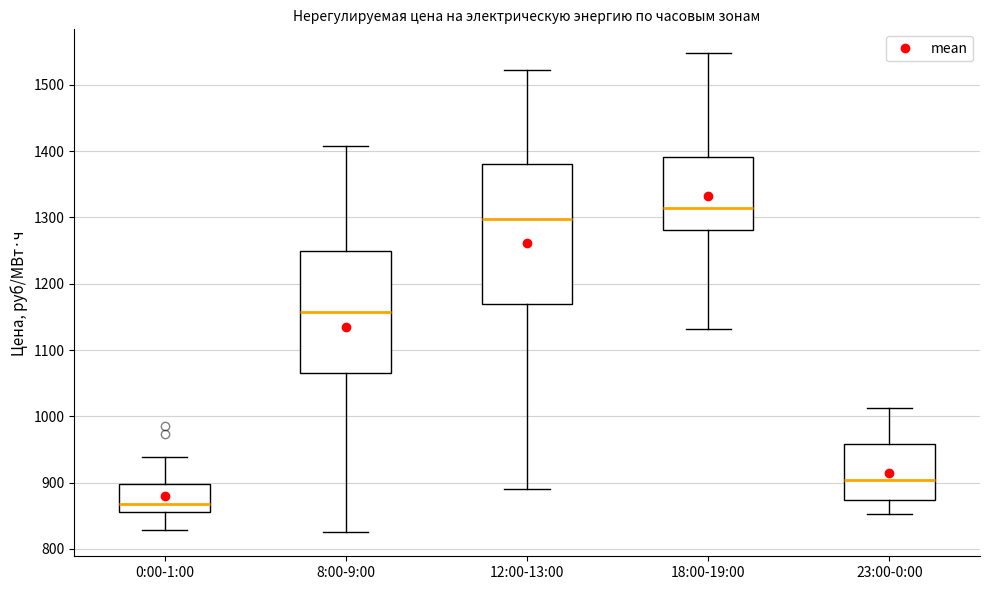

Which box's median line is the highest?

18:00-19:00